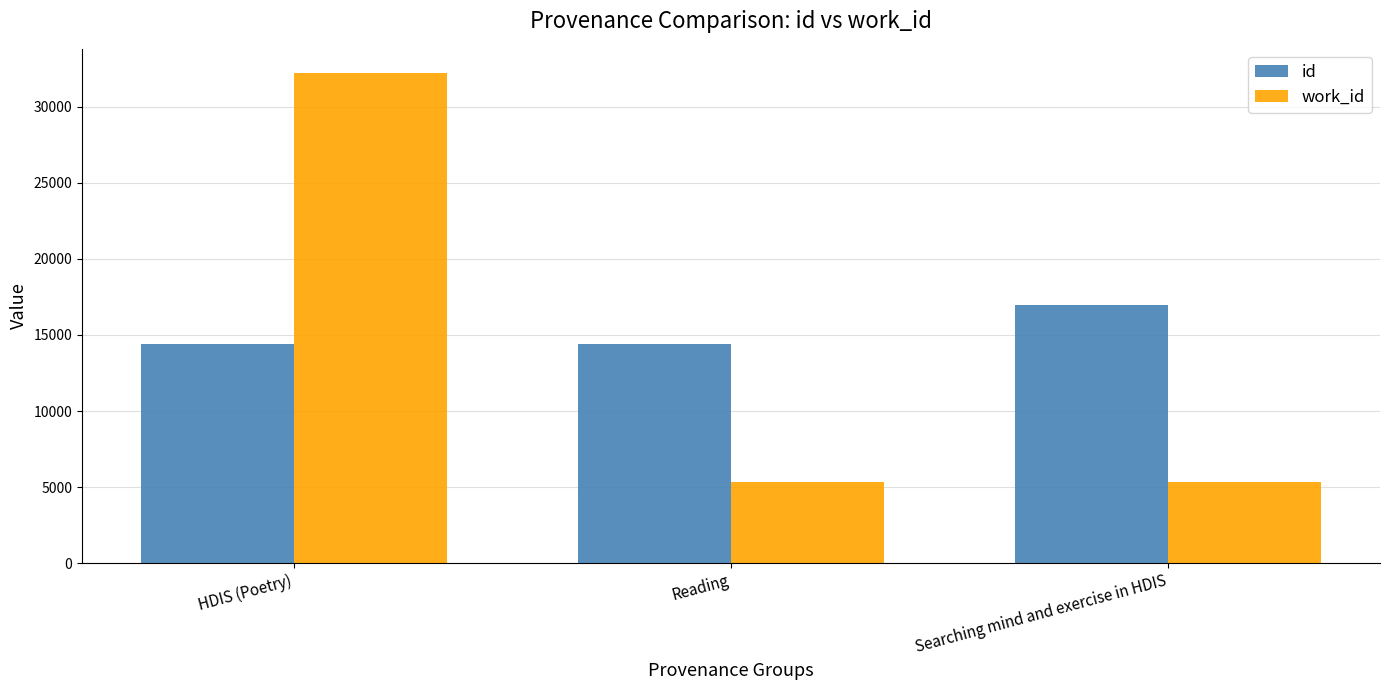

Is the value of id at HDIS (Poetry) greater than the value of work_id at HDIS (Poetry)?

No